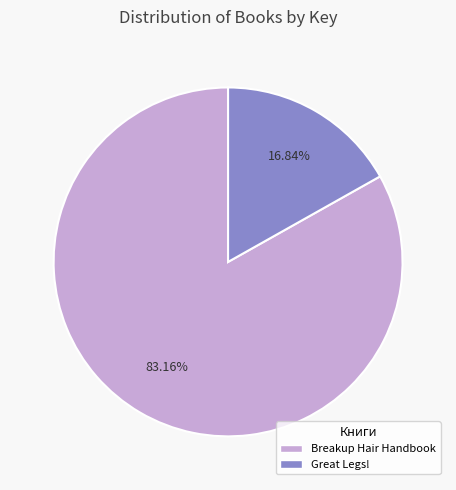

Between Breakup Hair Handbook and Great Legs!, which is larger?

Breakup Hair Handbook